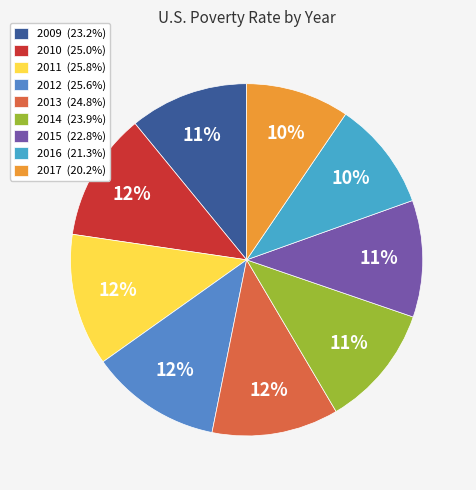

What is the change in value from 2012 to 2017?

-5.4